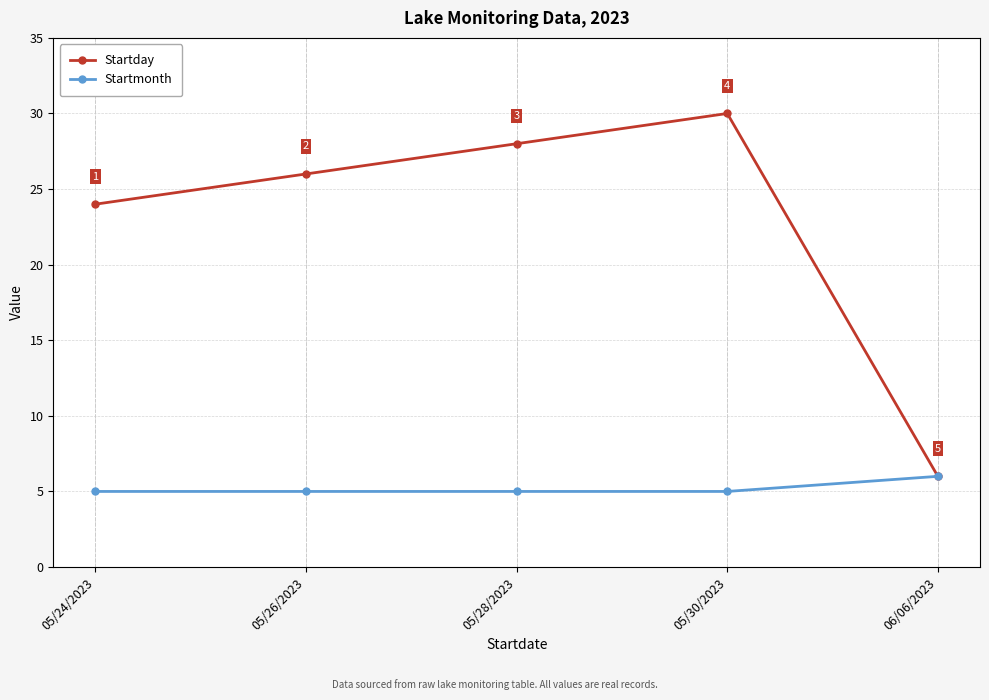

True or false: Startmonth has a value of 6 at 06/06/2023.

True